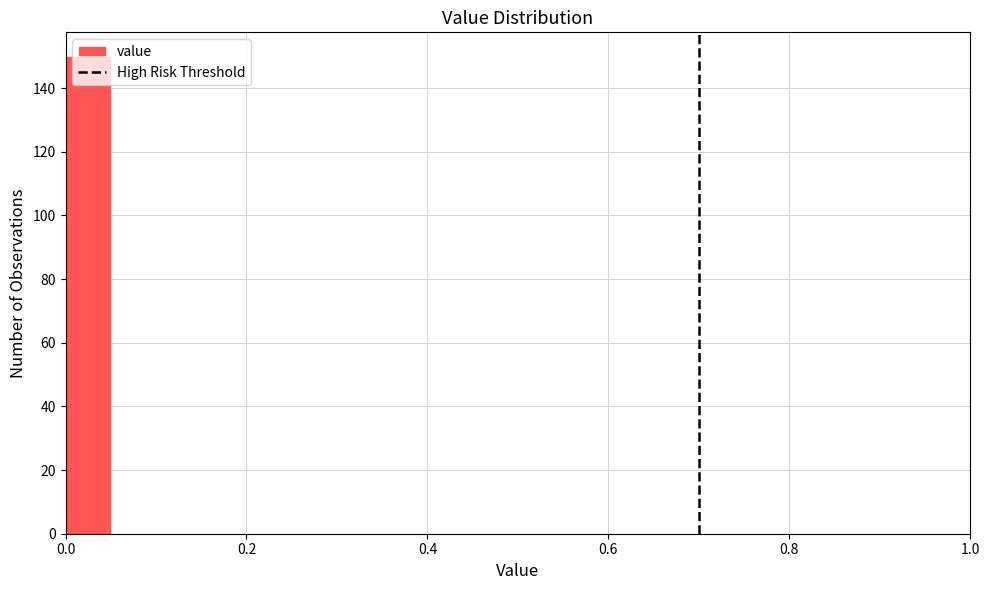

Read against the x-axis, roughly where is the centre of the tallest bar?

0.02